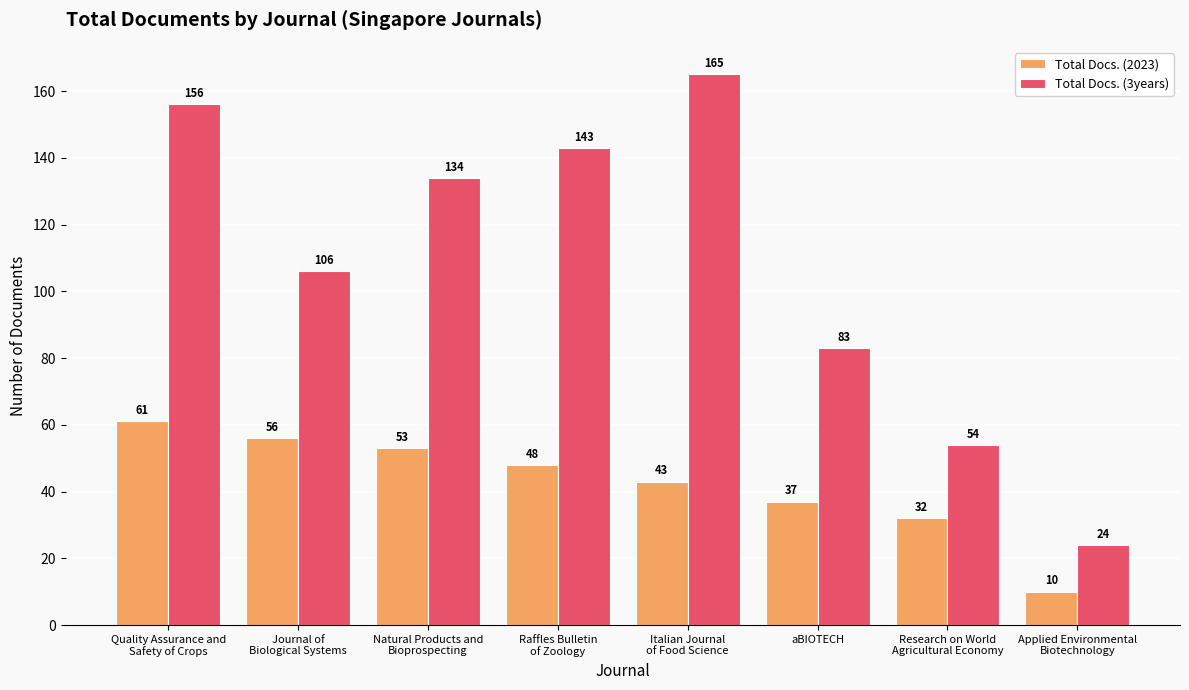

Which series has the widest spread of values?

Total Docs. (3years)